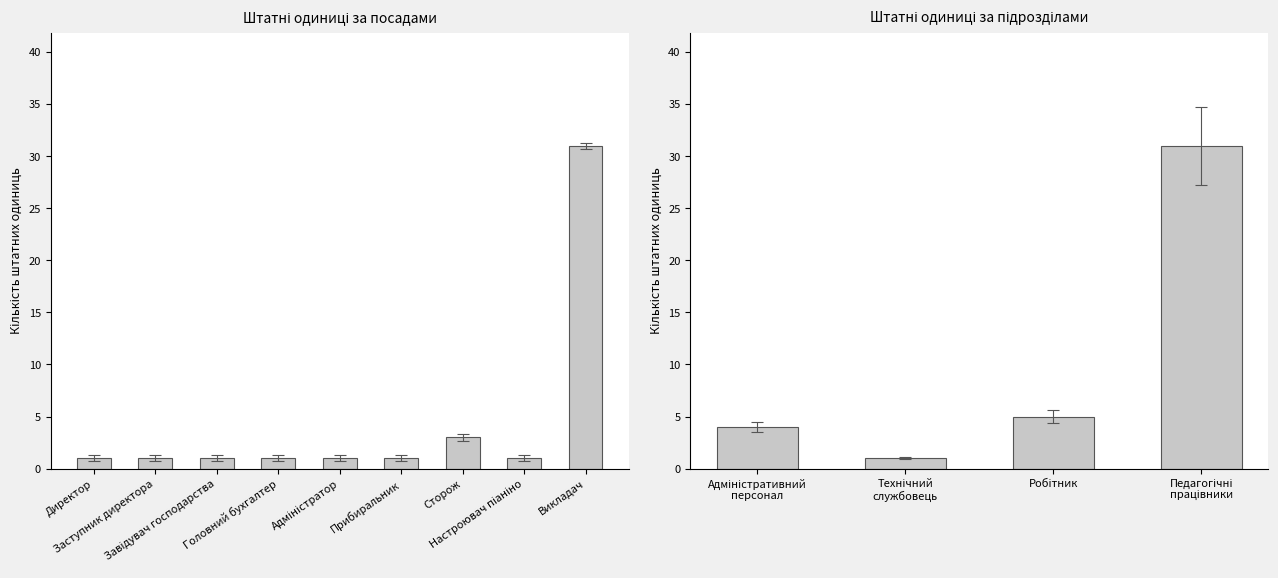

Are the bars grouped side by side (vs. stacked)?

No